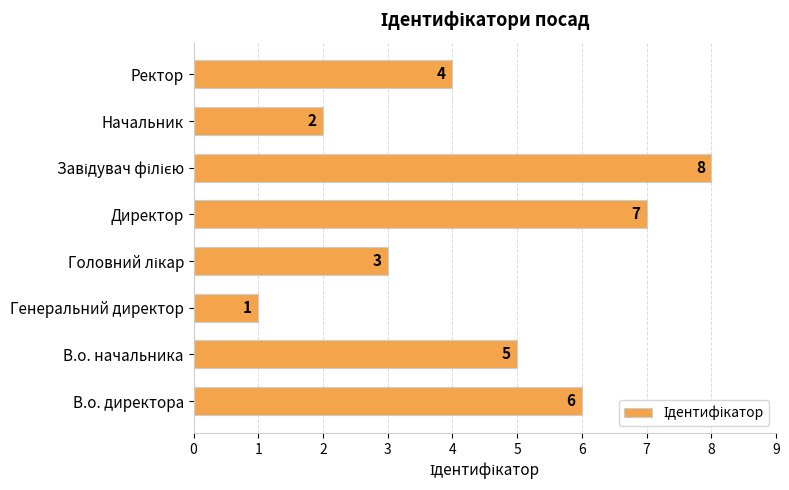

The chart shows a value of 5 at В.о. начальника. True or false?

True